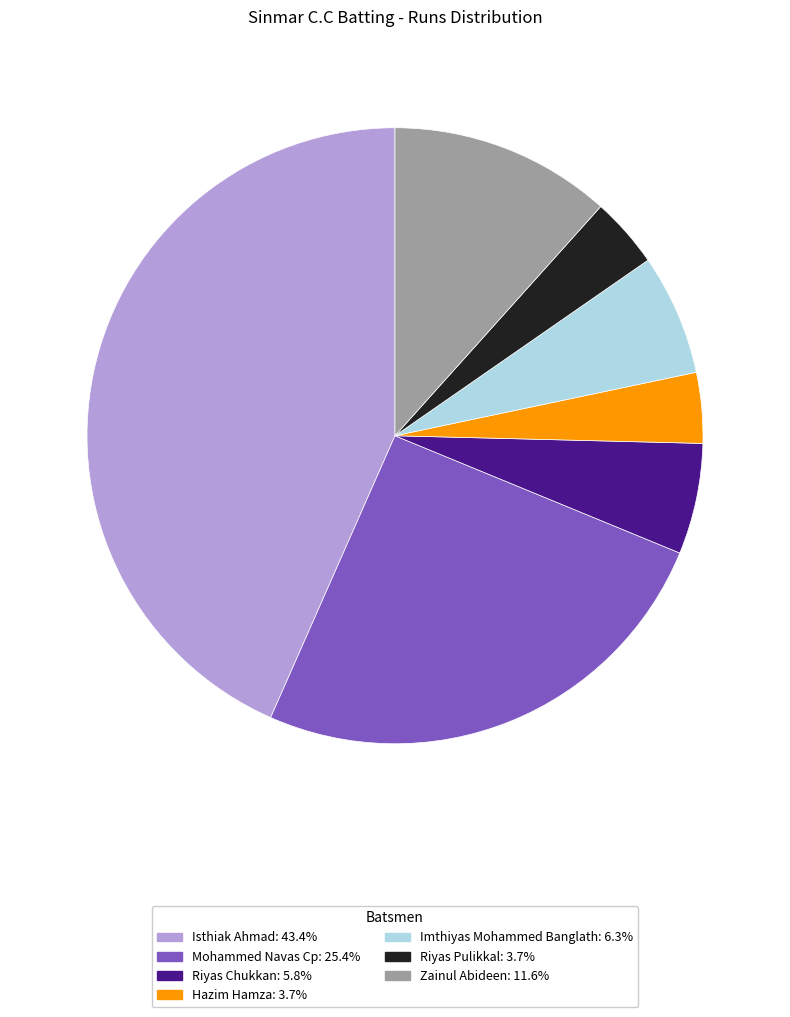

Does any single category account for the majority?

No